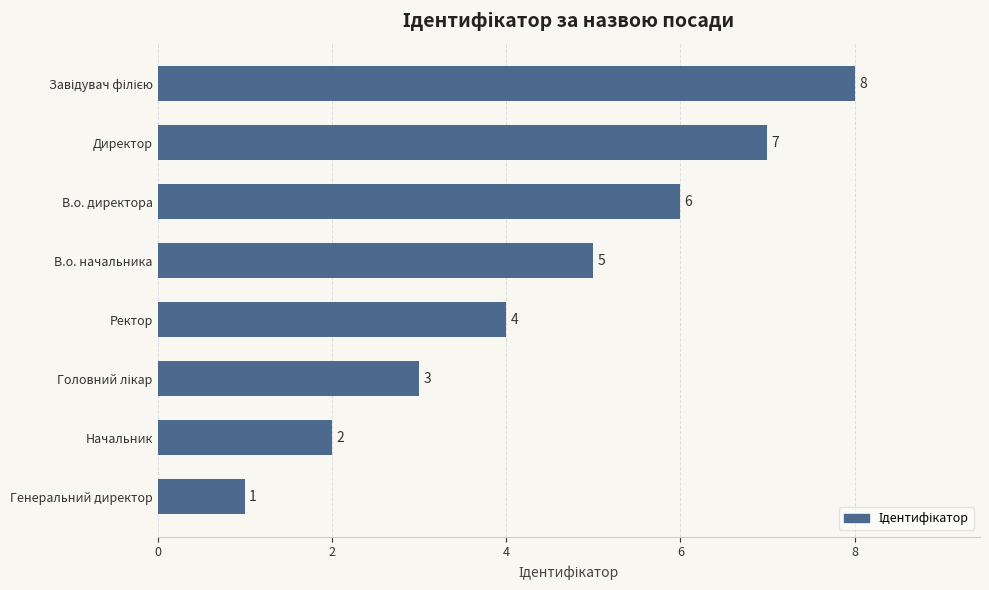

Where is the data nearest to the value 4?

Ректор